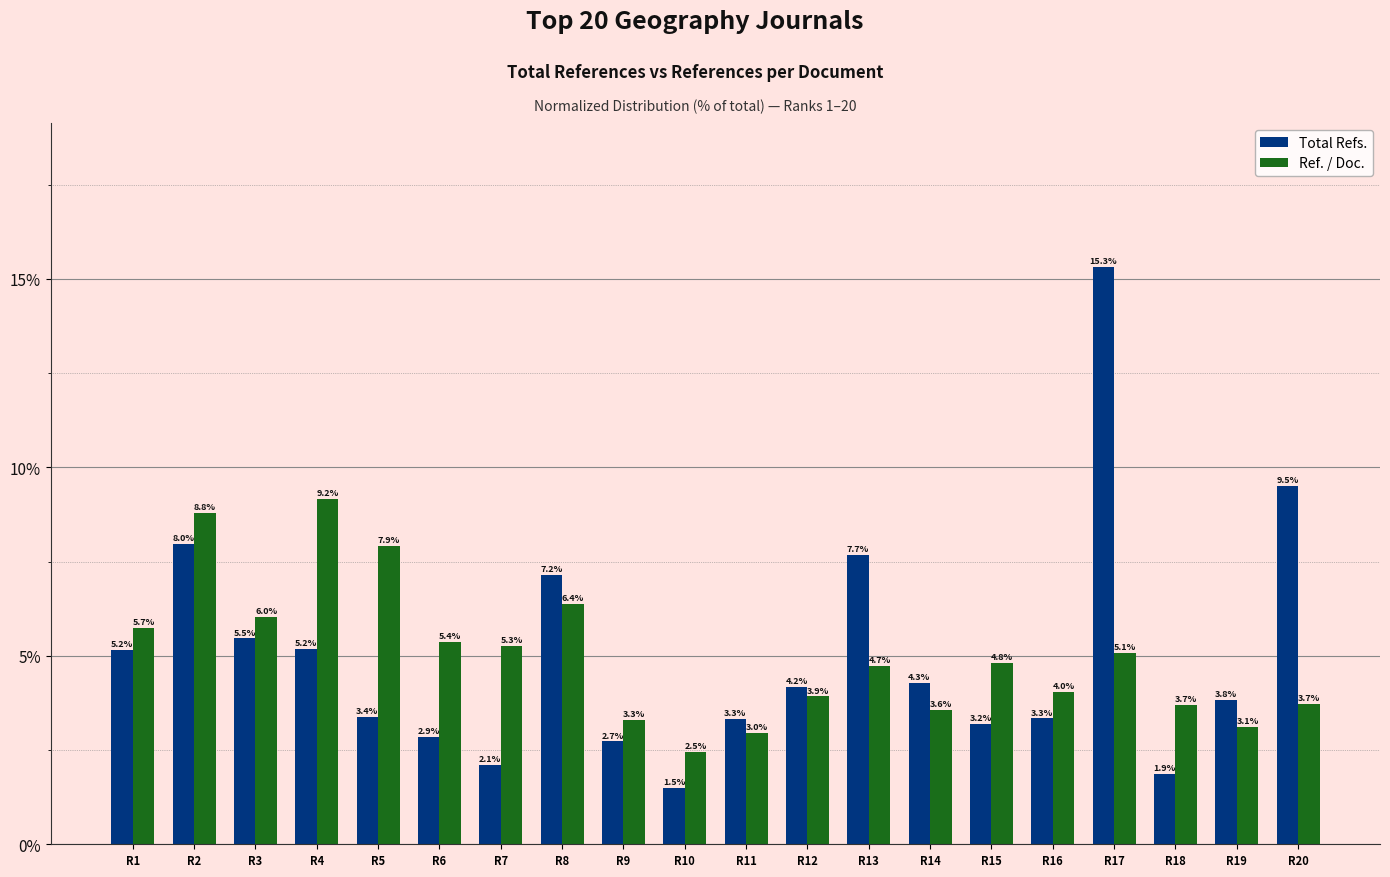

Which series changed the most between R11 and R15?

Ref. / Doc.